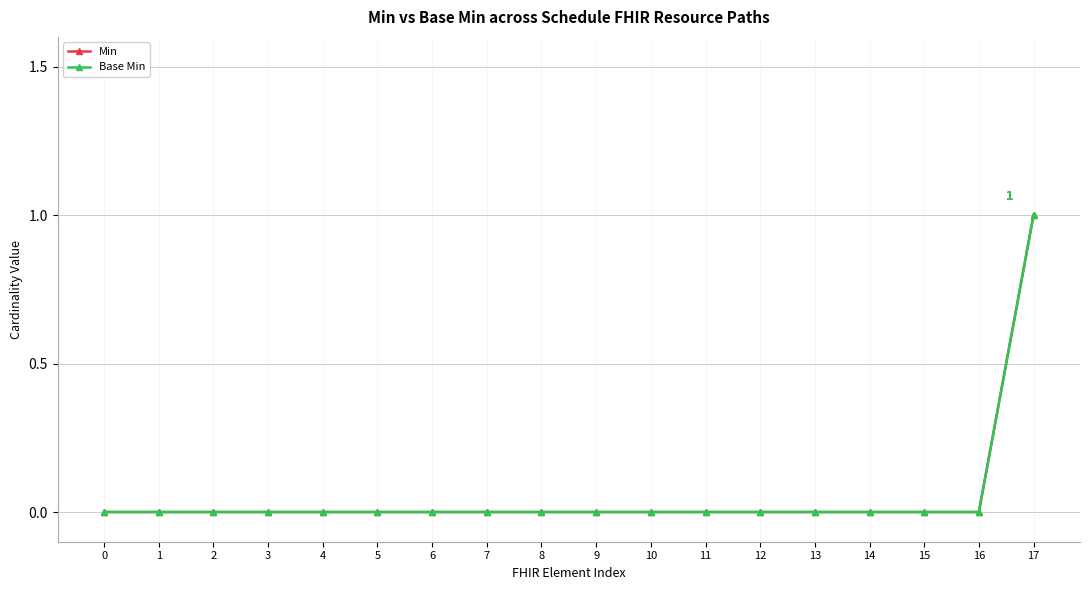

True or false: Base Min has a value of 0 at 0.

True